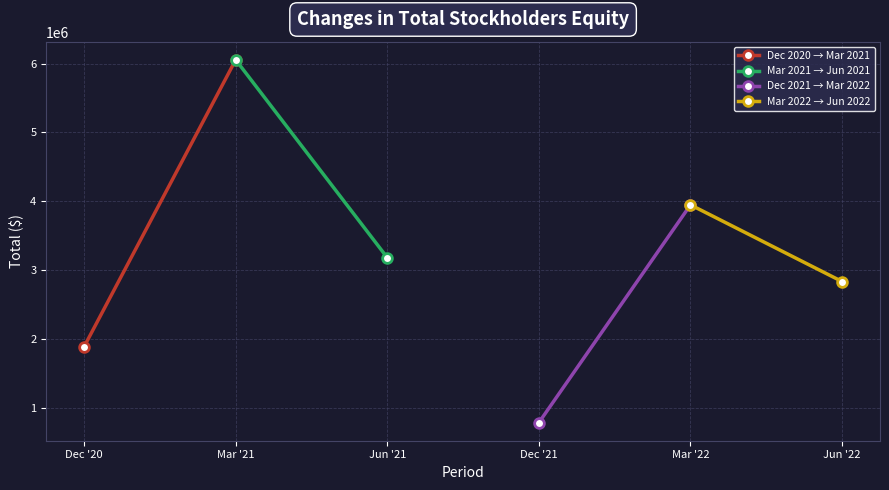

How many lines are shown in the chart?

4